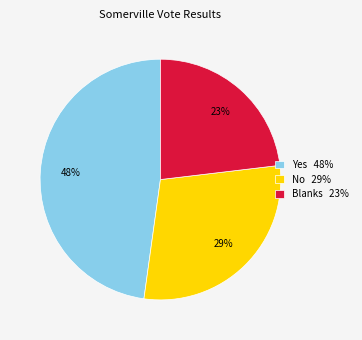

Combined, do Yes 48% and No 29% account for over 50%?

Yes